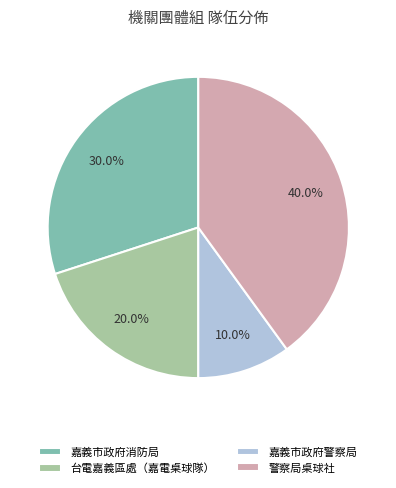

To the nearest percent, what is the average slice percentage?

25%